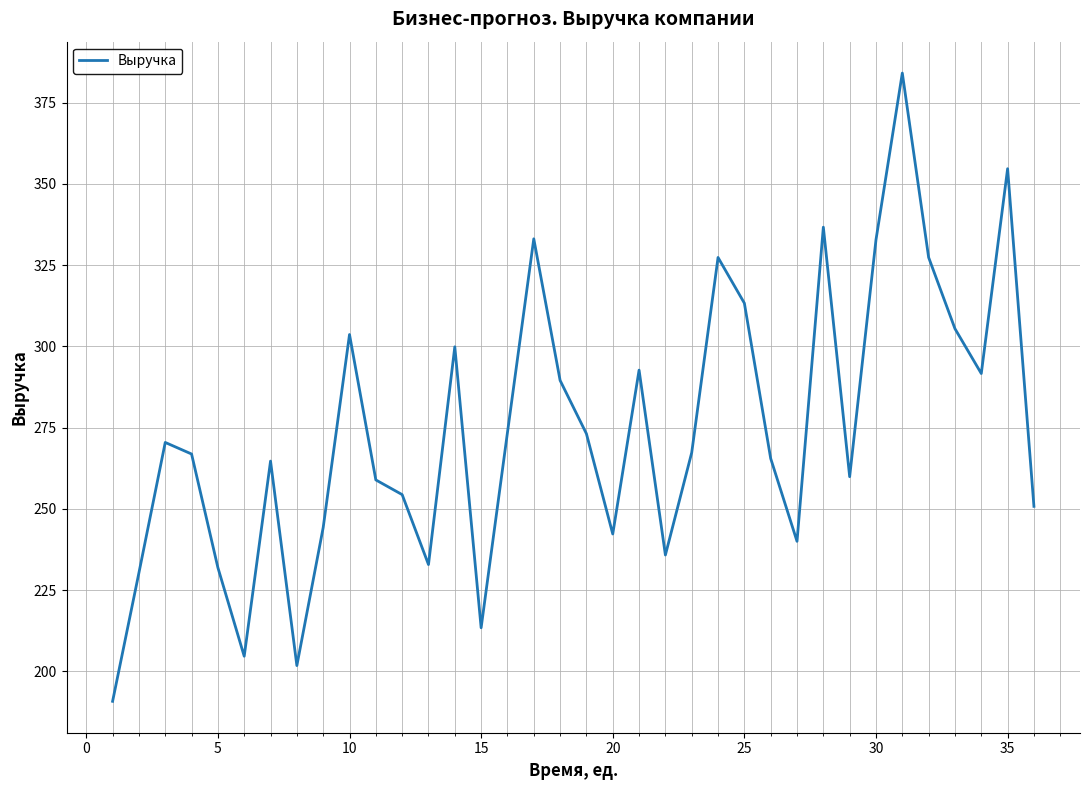

What is the difference between the maximum and minimum values?

193.3